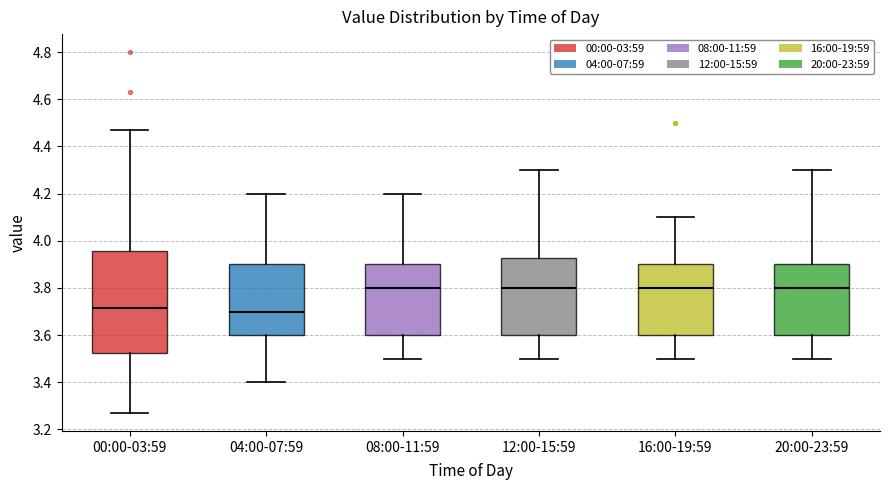

Reading left to right, transcribe this box plot: for each box, give where its median line is, the range the box spans, and where its two whiskers end, as read against the y-axis. The values are not printed on the chart, so give them approximately, as read against the axis.

00:00-03:59: median 3.72, box 3.52 to 3.96, whiskers 3.28 to 4.48
04:00-07:59: median 3.70, box 3.60 to 3.90, whiskers 3.40 to 4.20
08:00-11:59: median 3.80, box 3.60 to 3.90, whiskers 3.50 to 4.20
12:00-15:59: median 3.80, box 3.60 to 3.92, whiskers 3.50 to 4.30
16:00-19:59: median 3.80, box 3.60 to 3.90, whiskers 3.50 to 4.10
20:00-23:59: median 3.80, box 3.60 to 3.90, whiskers 3.50 to 4.30